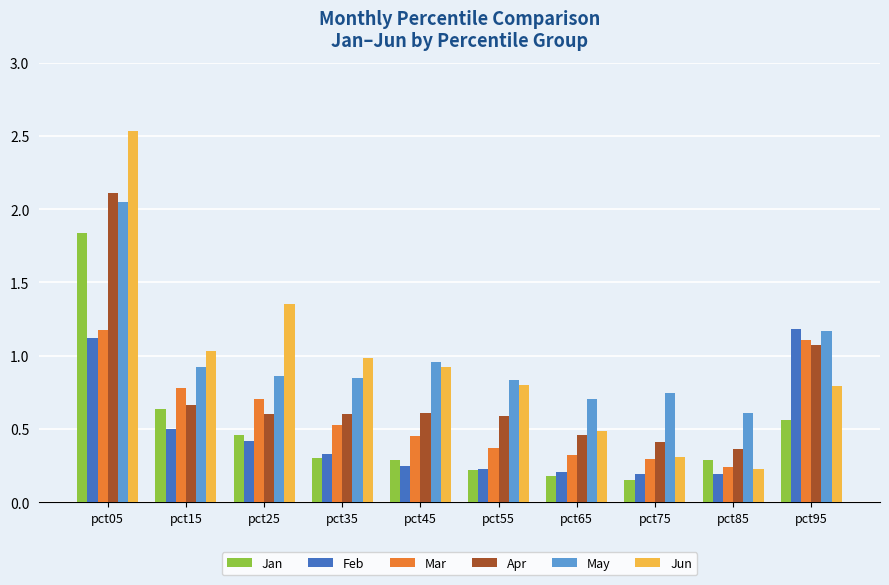

Which category has the highest value across all series?

pct05